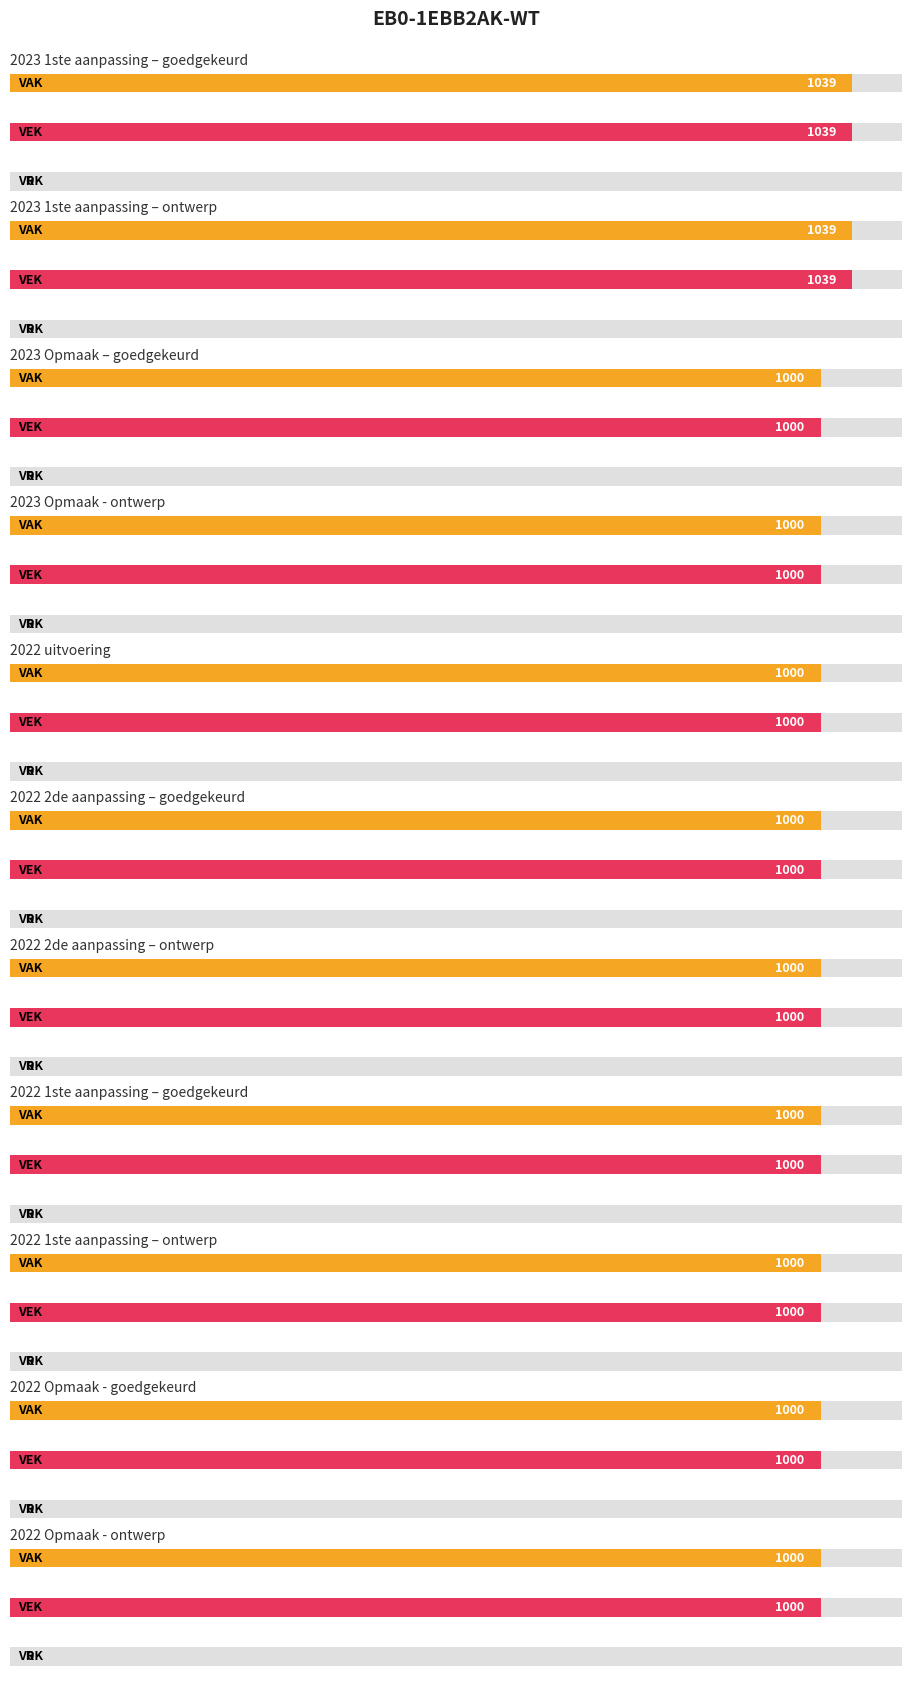

At 2022 1ste aanpassing – ontwerp, list the series in order from smallest to largest.

VRK, VAK, VEK